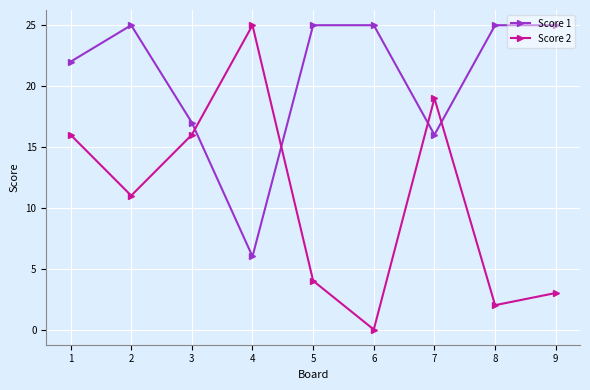

Does the chart display data point markers on the line(s)?

Yes